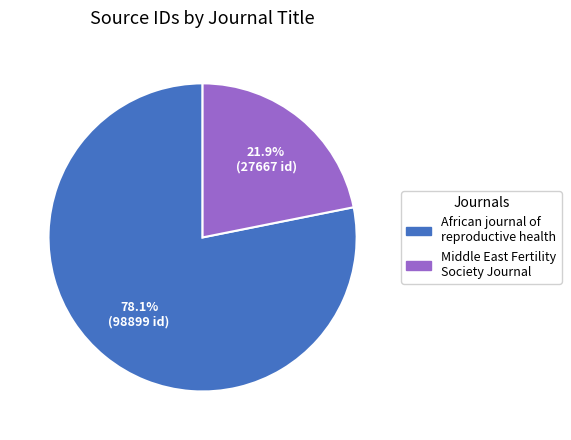

To the nearest percent, what percentage of the pie is Middle East Fertility Society Journal?

22%